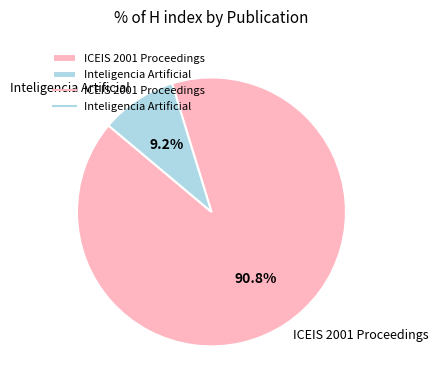

What portion of the pie excludes Inteligencia Artificial?

90.8%